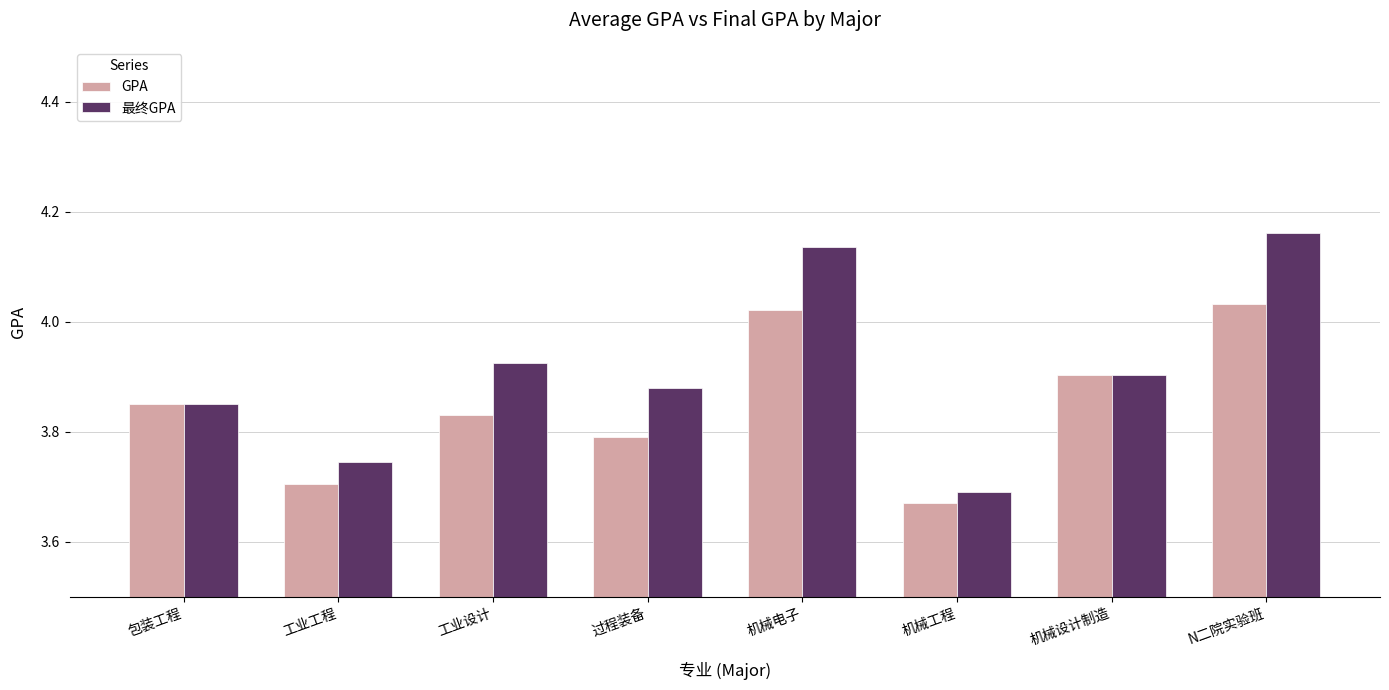

Between 工业设计 and 机械设计制造, which series saw the biggest shift?

GPA